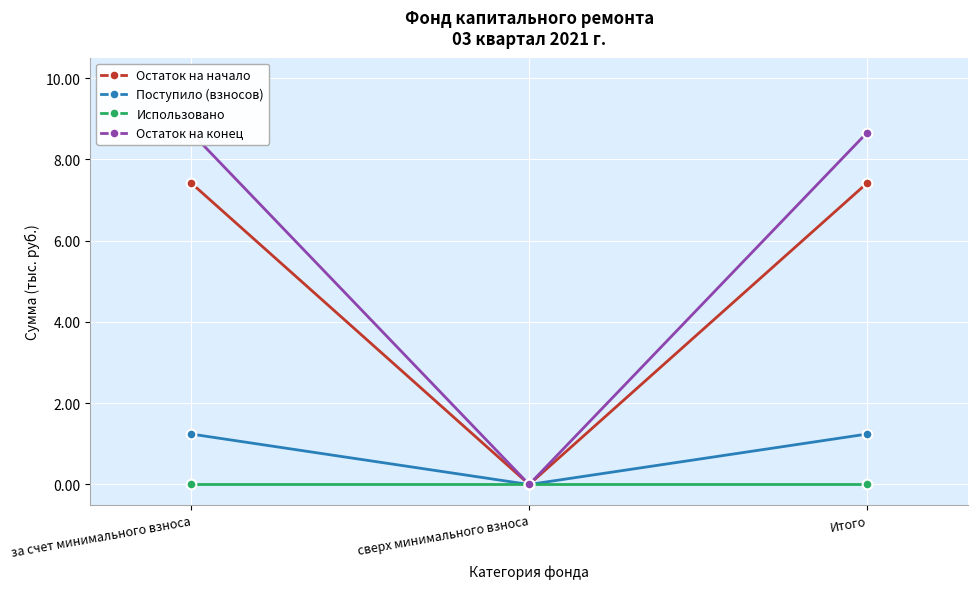

What position from the left is за счет минимального взноса?

1